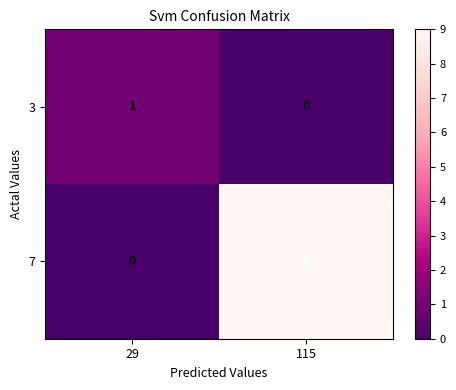

At which label is 7 closest to 4?

29